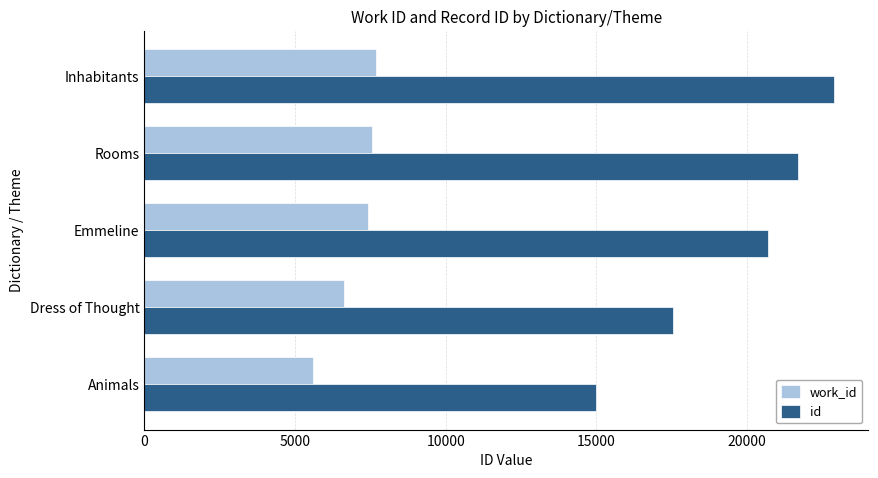

At which category is the sum across all series the highest?

Inhabitants